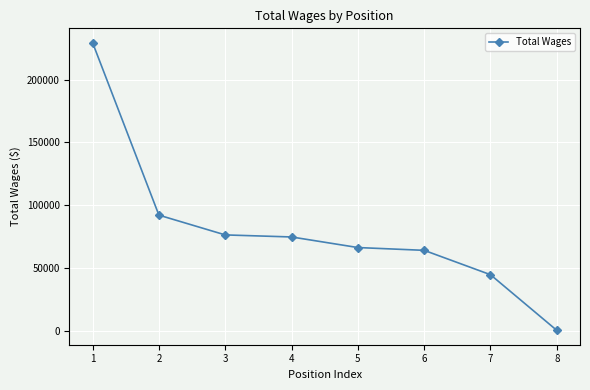

Reading left to right, list all the values displayed in this chart.

229361	92003	76241	74610	66182	63952	44550	218